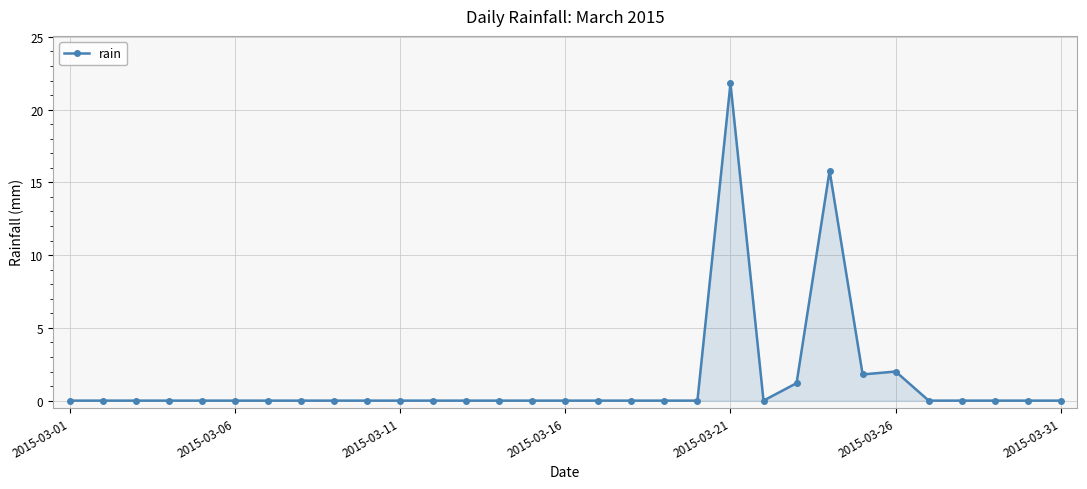

What is the difference between the maximum and minimum values?

21.8